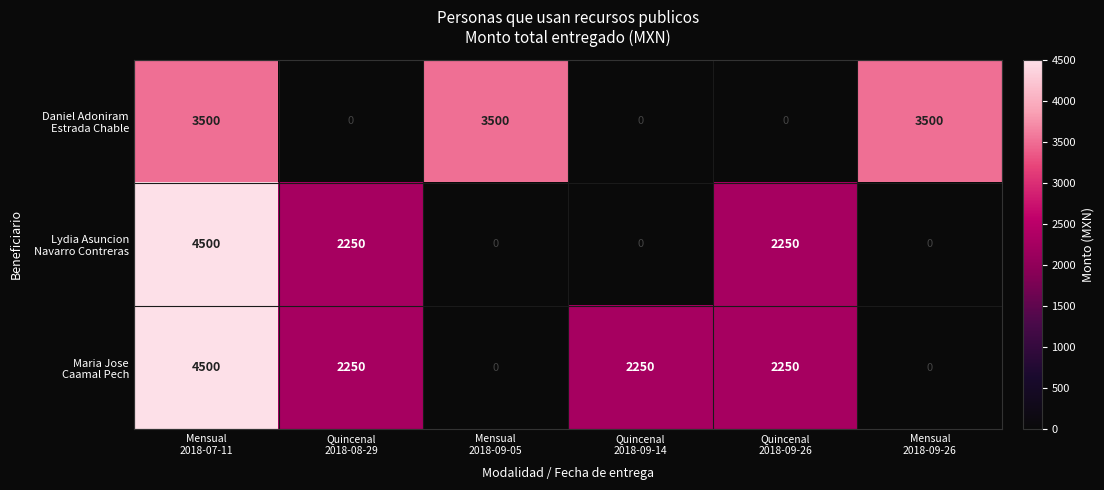

How many values in the Maria Jose Caamal Pech series exceed 2250?

1